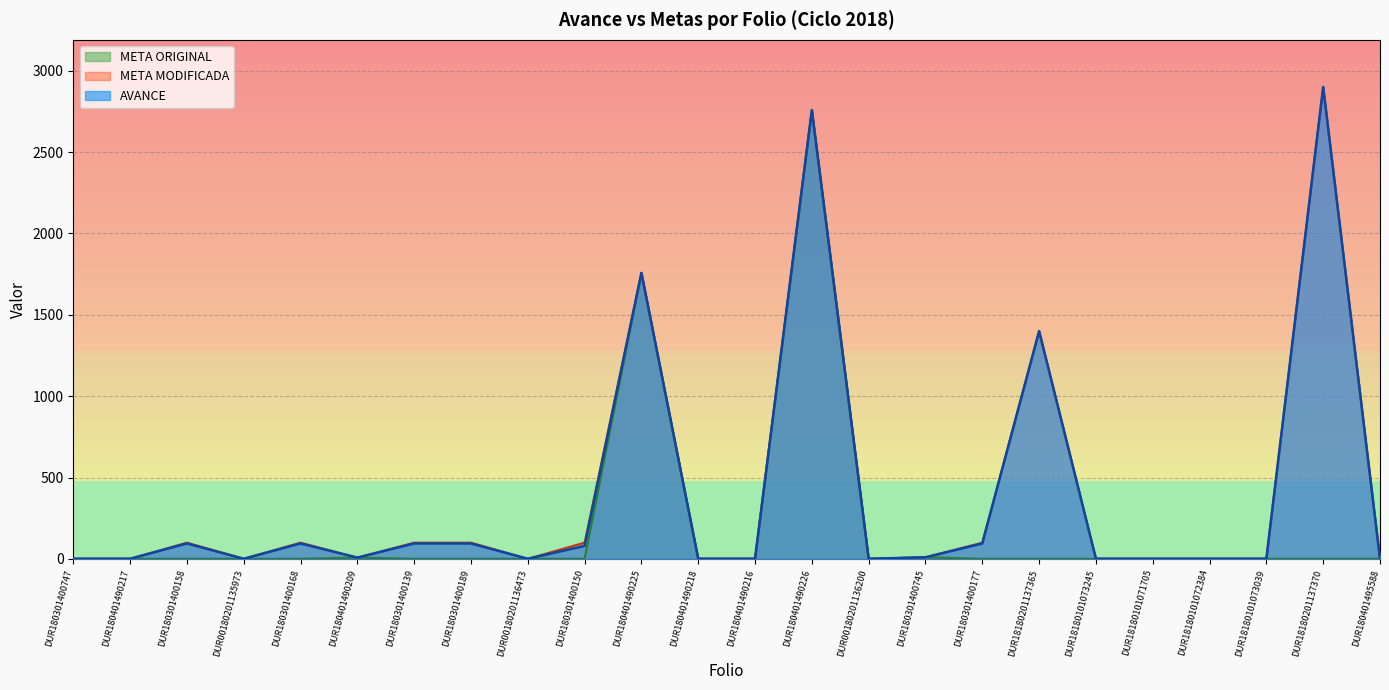

What is the total value across all series at DUR180401495588?

3.0